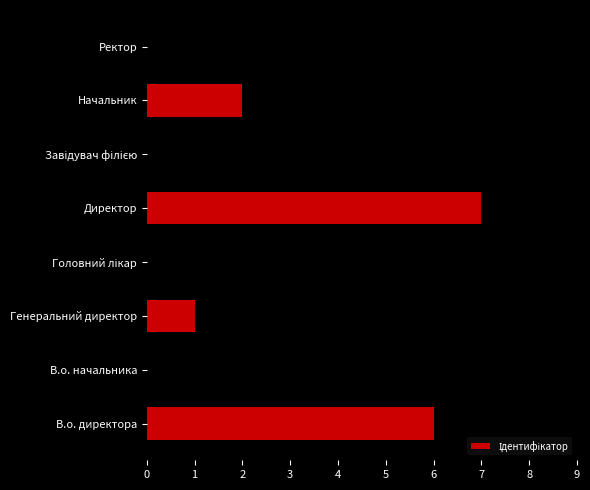

What is the sum of all values?

36